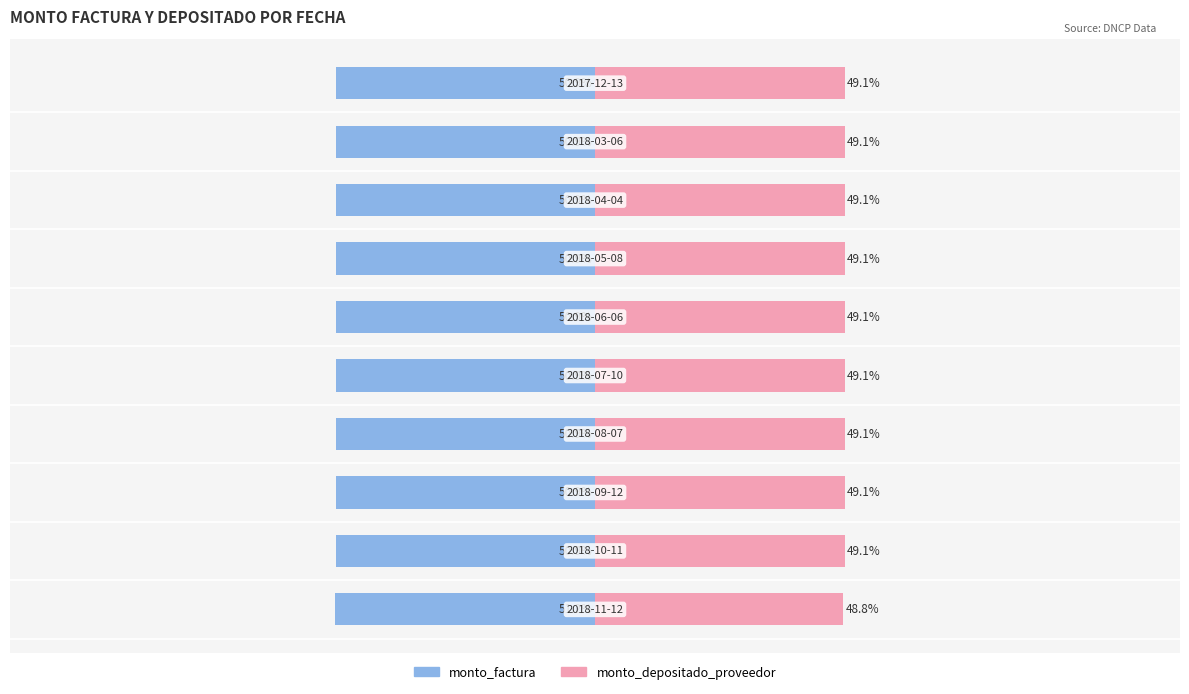

Reading left to right, list all the values displayed in this chart.

monto_factura: 0=-51.2	1=-50.9	2=-50.9	3=-50.9	4=-50.9	5=-50.9	6=-50.9	7=-50.9	8=-50.9	9=-50.9
monto_depositado_proveedor: 0=48.8	1=49.1	2=49.1	3=49.1	4=49.1	5=49.1	6=49.1	7=49.1	8=49.1	9=49.1